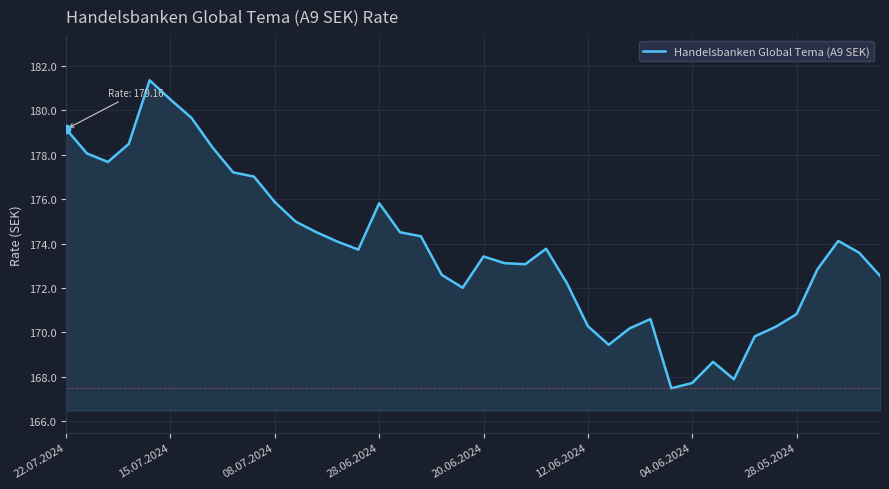

What is the smallest value displayed?

167.5